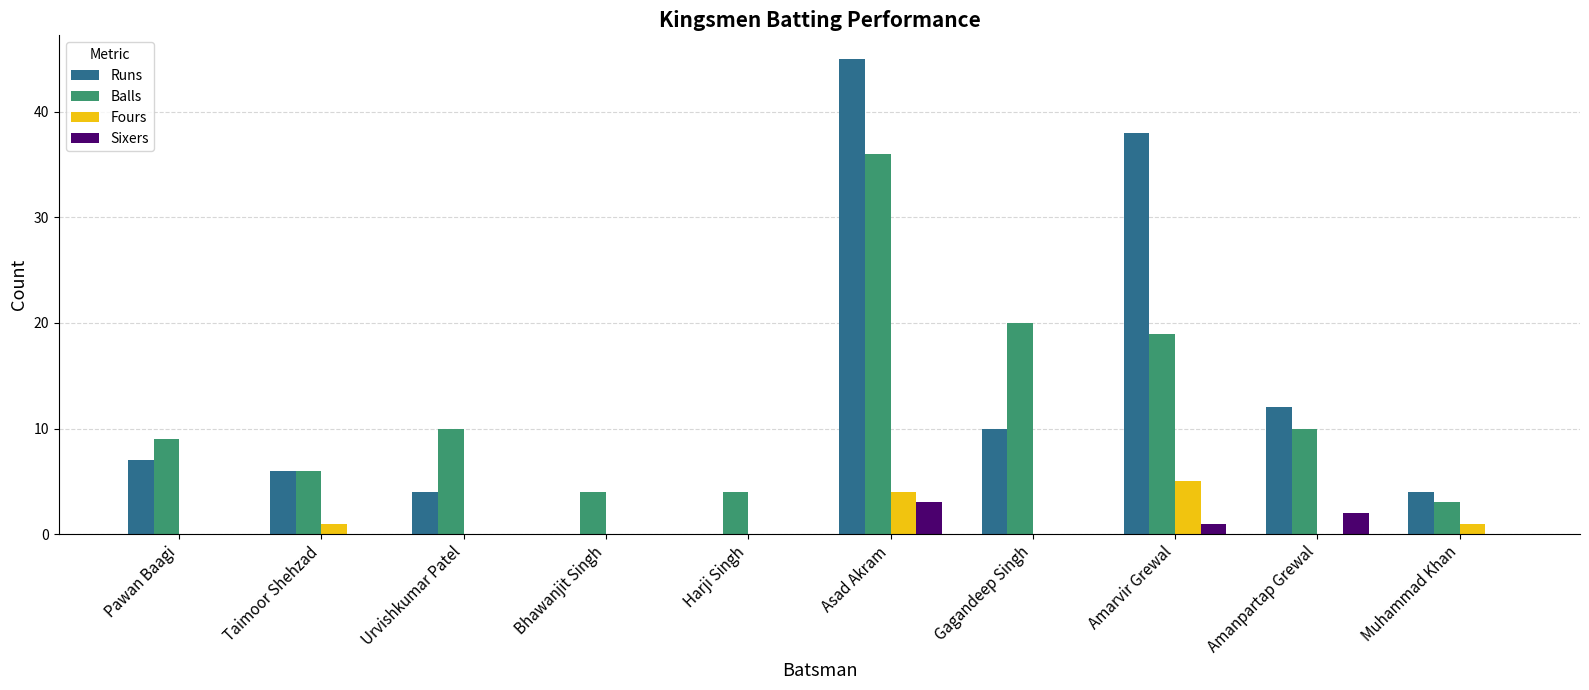

What is the approximate value of Balls at Amanpartap Grewal?

10